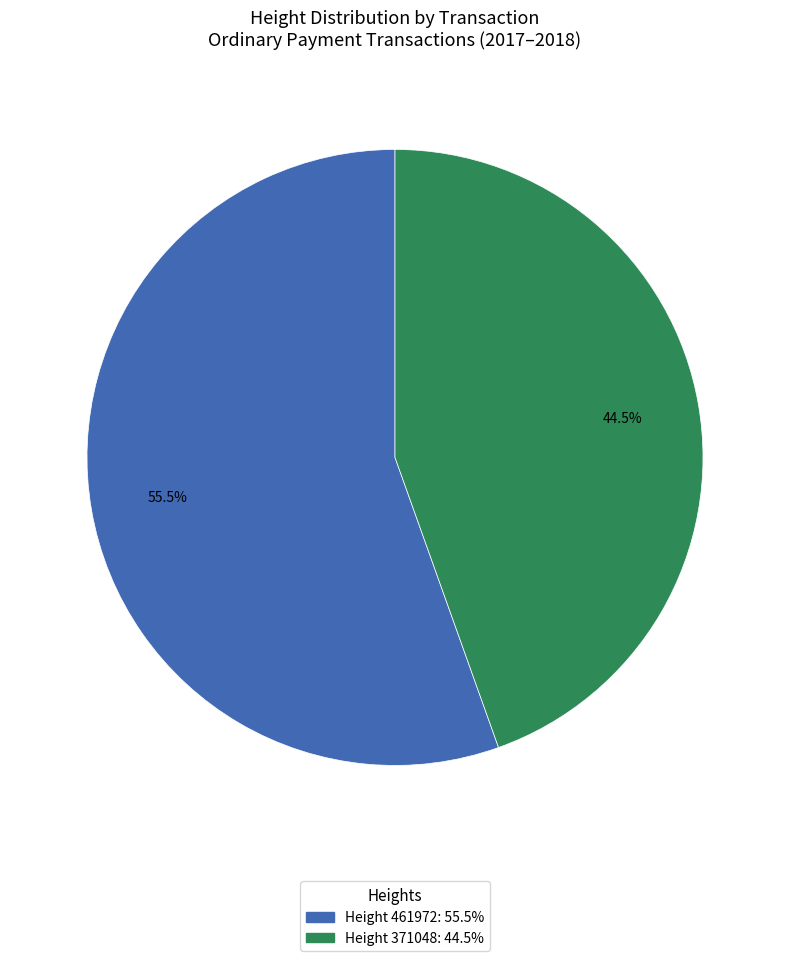

Count the number of slices in the pie.

2